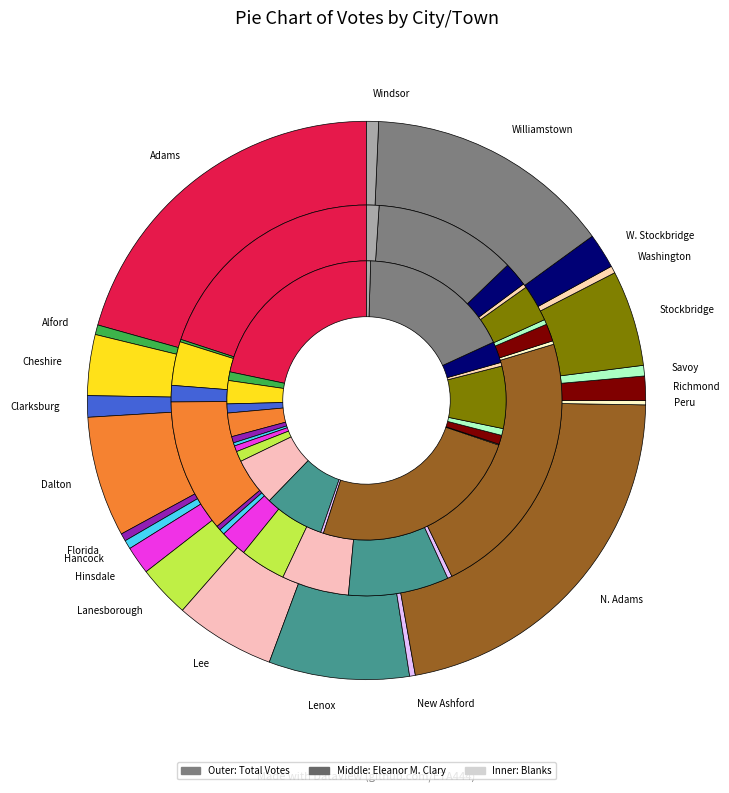

Does New Ashford represent more than half of the total?

No